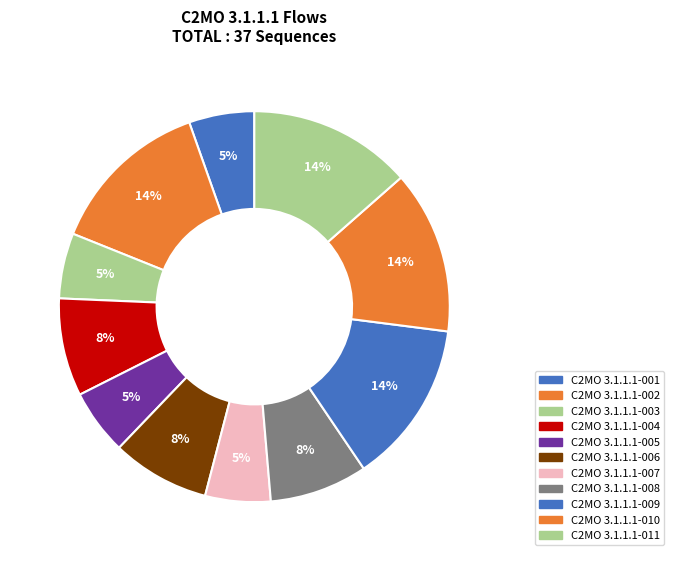

How many slices are in this pie chart?

11